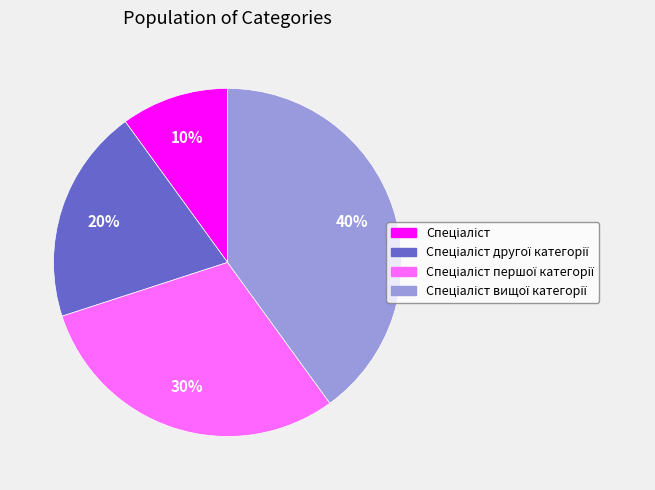

To the nearest percent, what is the difference between the largest and smallest slice percentages?

30%